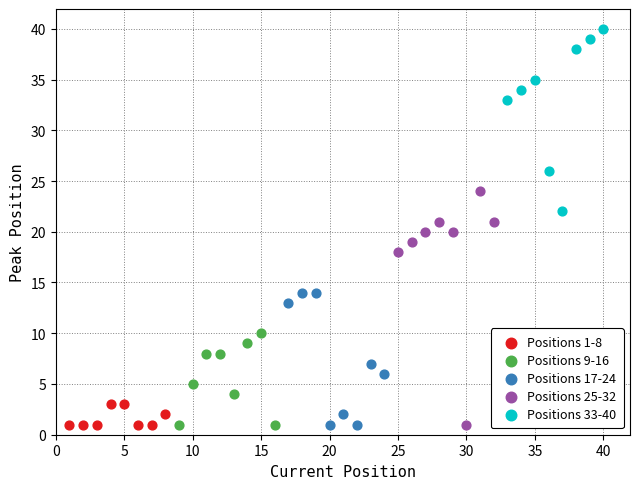

What are all the series names shown in the legend?

Positions 1-8, Positions 9-16, Positions 17-24, Positions 25-32, Positions 33-40